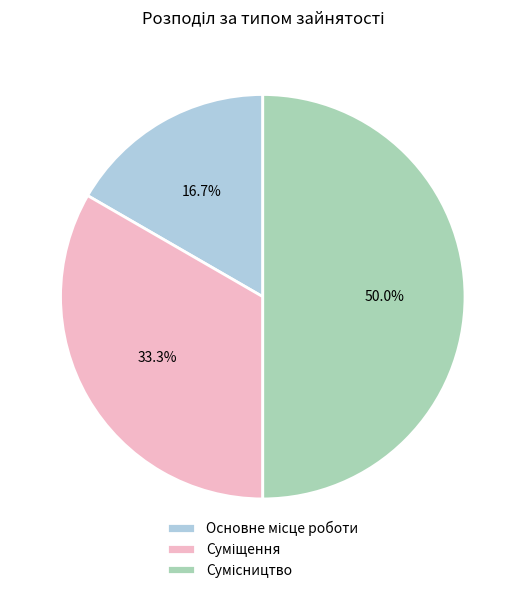

Is there any slice that represents more than half of the pie?

No